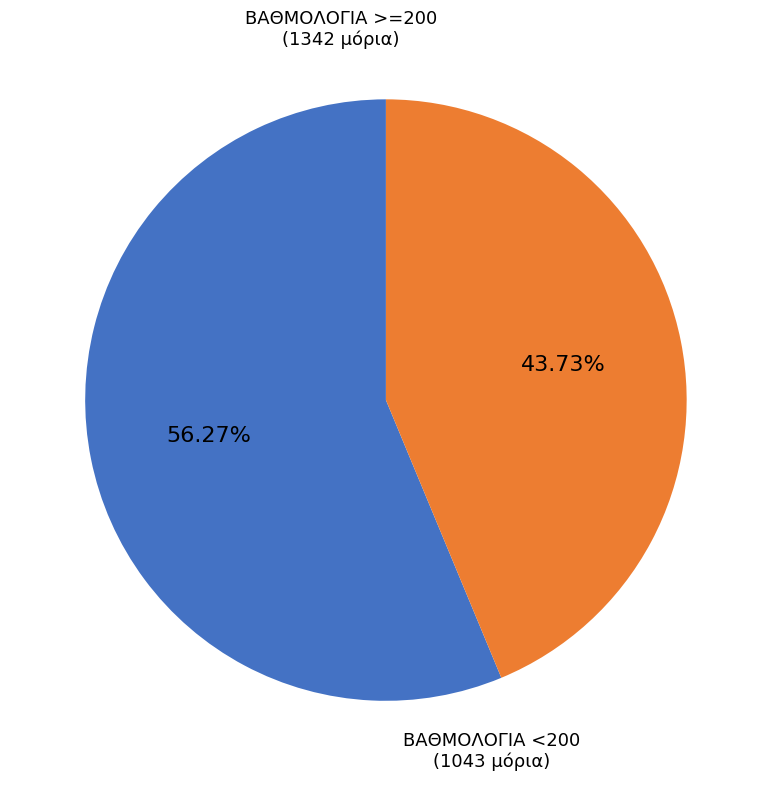

Which category has the smallest portion of the pie?

ΒΑΘΜΟΛΟΓΙΑ <200 (1043 μόρια)